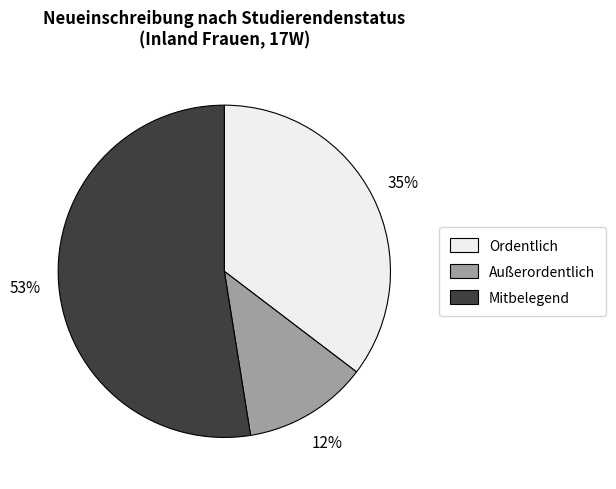

To the nearest percent, what portion does Mitbelegend represent?

53%